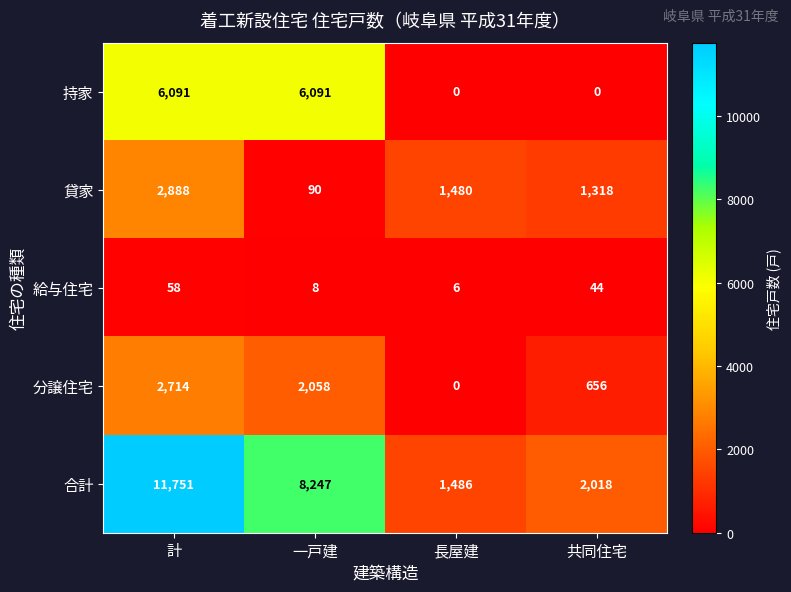

Where does the 分譲住宅 series first go above 2058?

計